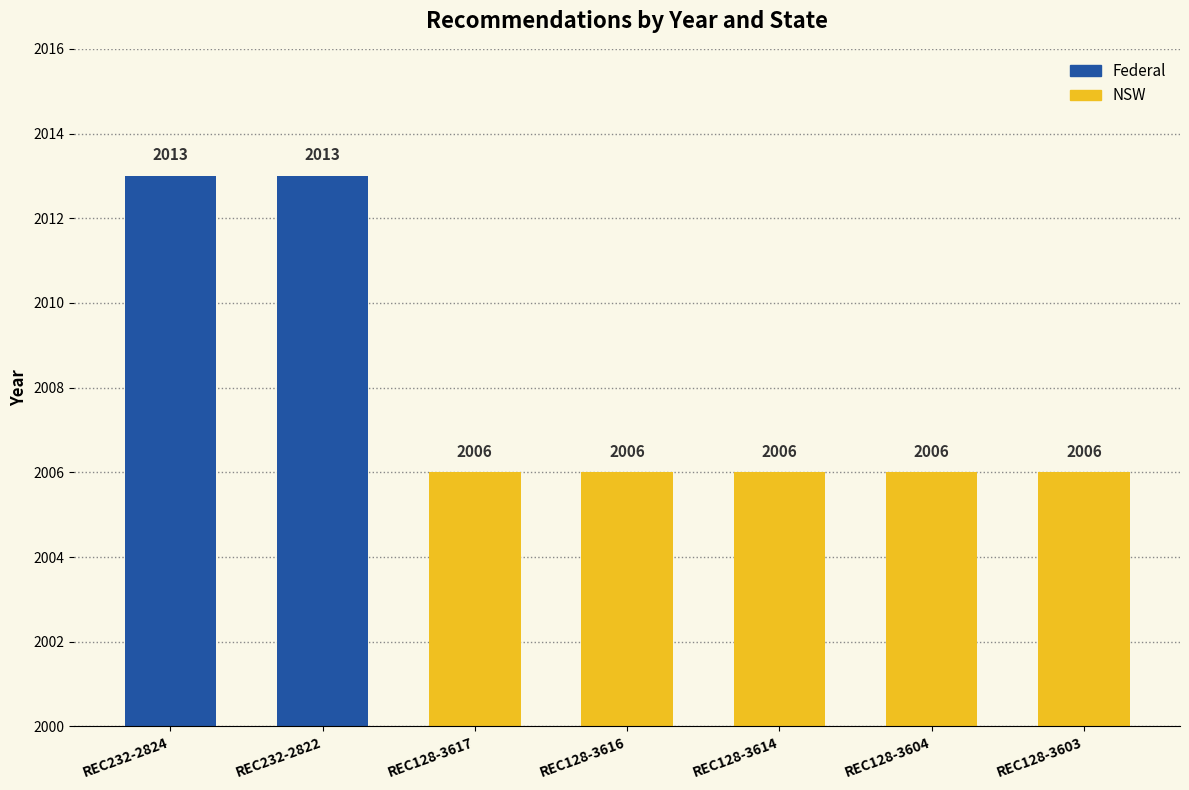

What position from the left is REC232-2824?

1